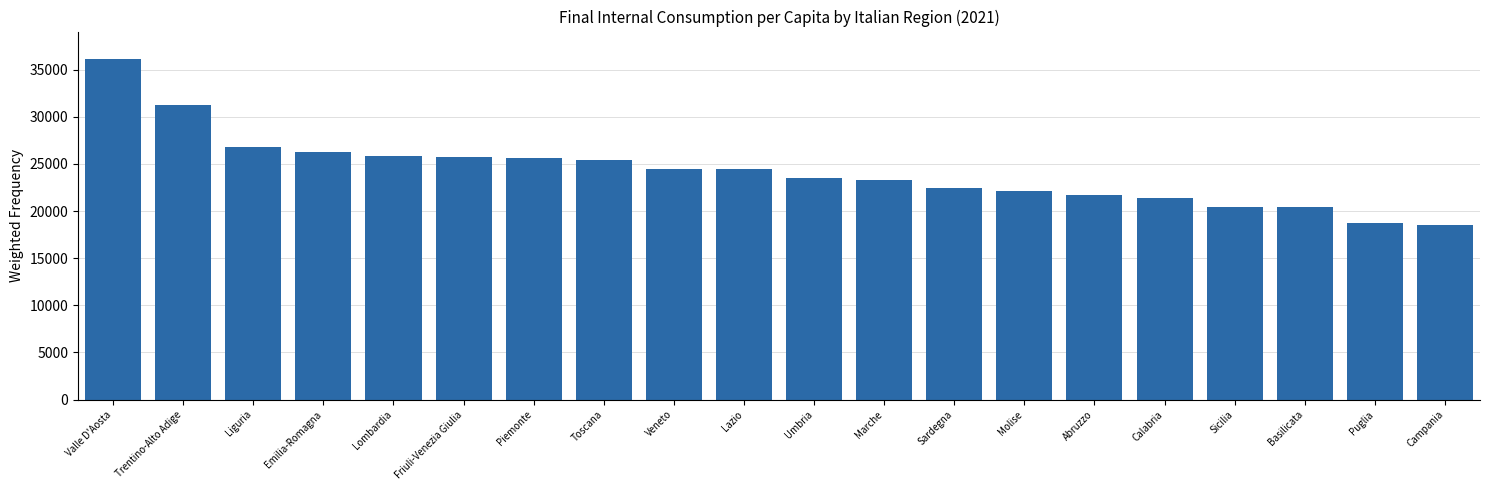

What is the average value?

24222.6